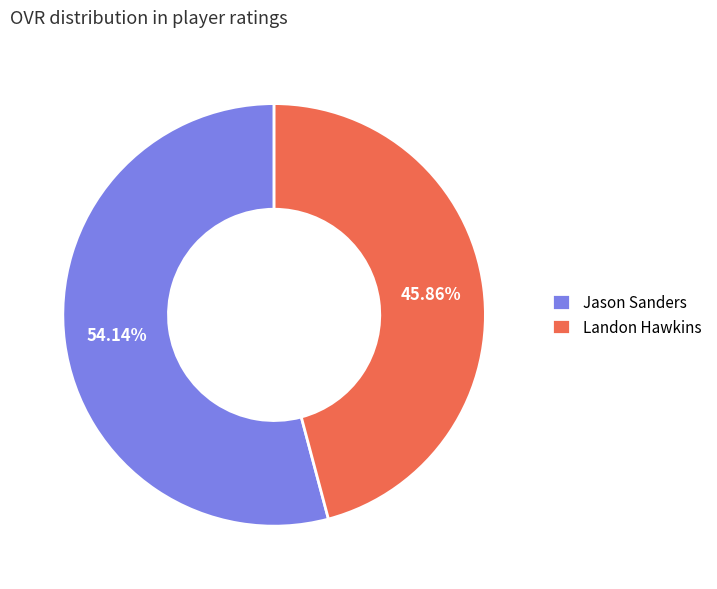

Is it true that Landon Hawkins is 57% of the pie?

False